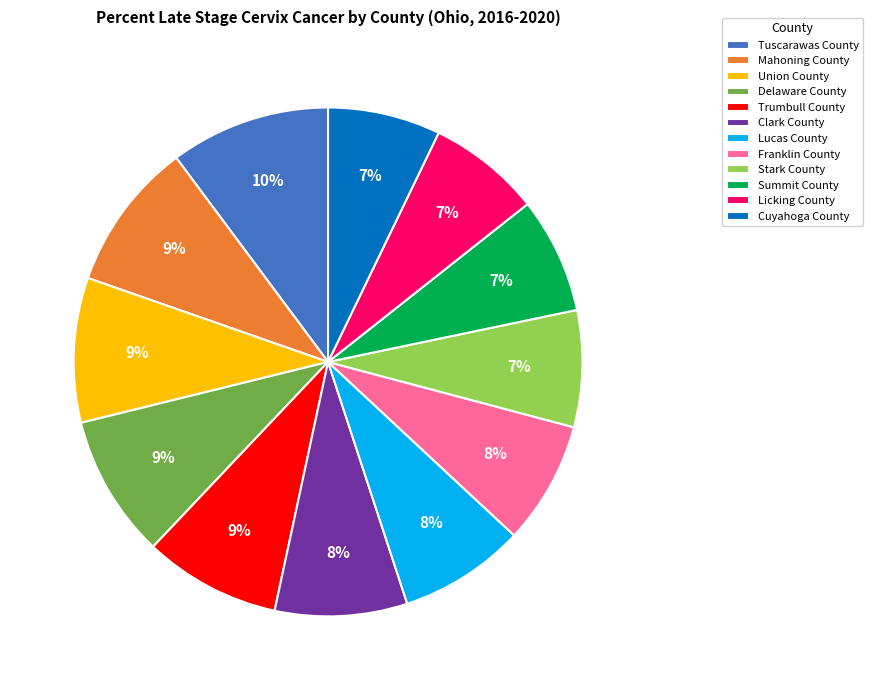

Which slice is the largest?

Tuscarawas County